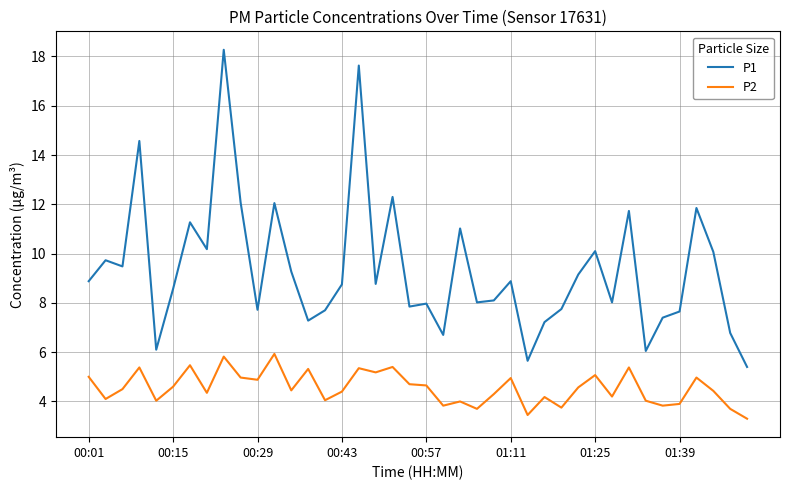

Which series has the largest total across all categories?

P1